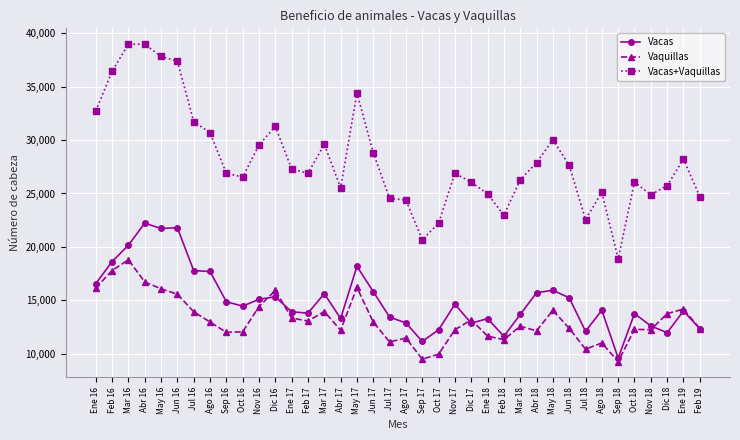

In Vaquillas, how many points are higher than both neighbors (excluding endpoints)?

11